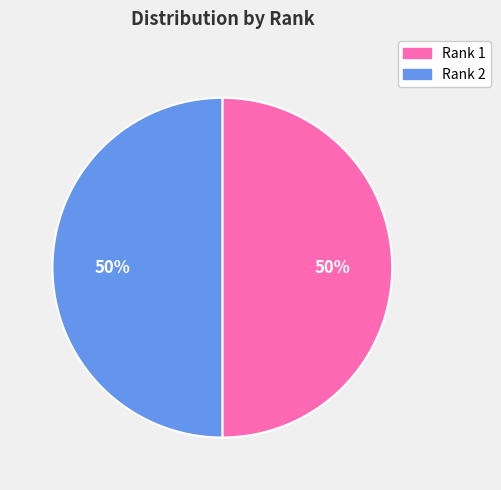

How many segments does this pie chart have?

2